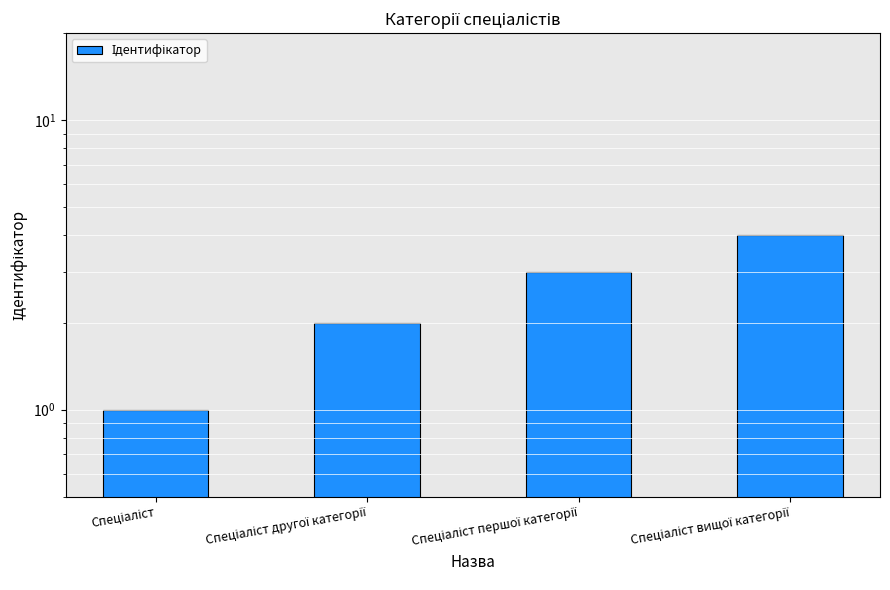

Rank the categories by value from lowest to highest.

Спеціаліст, Спеціаліст другої категорії, Спеціаліст першої категорії, Спеціаліст вищої категорії